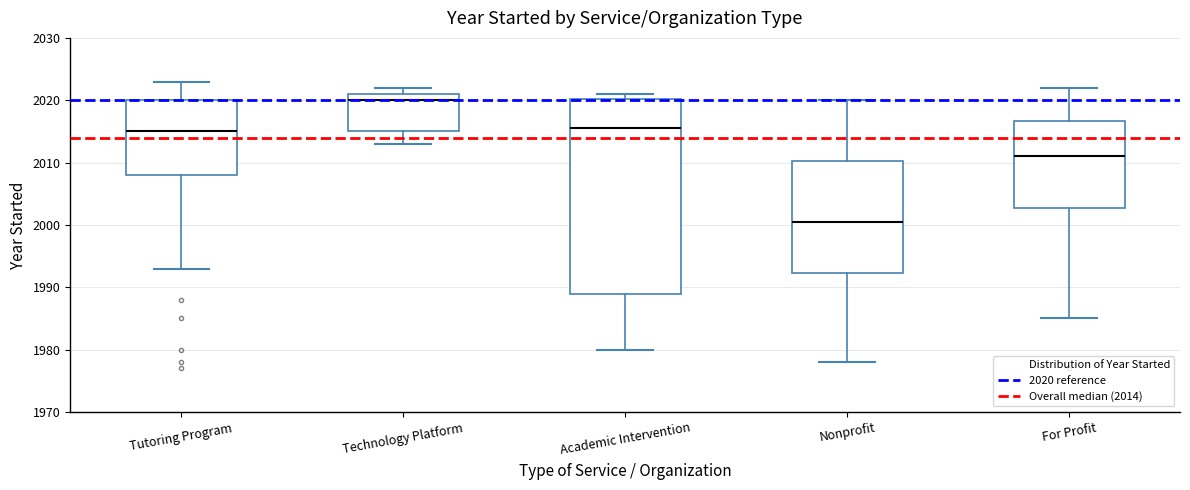

Reading left to right, read every box against the y-axis: the position of its median line, the range the box covers, and the ends of its whiskers. The values are not printed on the chart, so give them approximately, as read against the axis.

Tutoring Program: median 2015, box 2008 to 2020, whiskers 1993 to 2023
Technology Platform: median 2020, box 2015 to 2021, whiskers 2013 to 2022
Academic Intervention: median 2016, box 1989 to 2020, whiskers 1980 to 2021
Nonprofit: median 2001, box 1992 to 2010, whiskers 1978 to 2020
For Profit: median 2011, box 2003 to 2017, whiskers 1985 to 2022